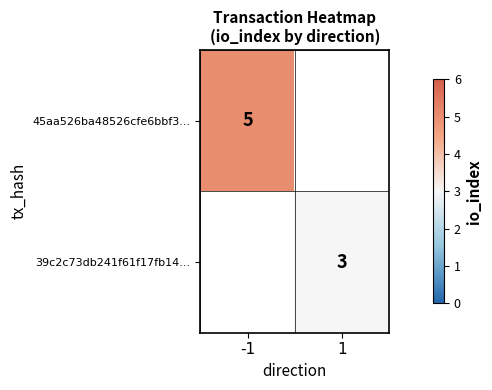

The 45aa526ba48526cfe6bbf3... series shows 2.6 at -1. True or false?

False